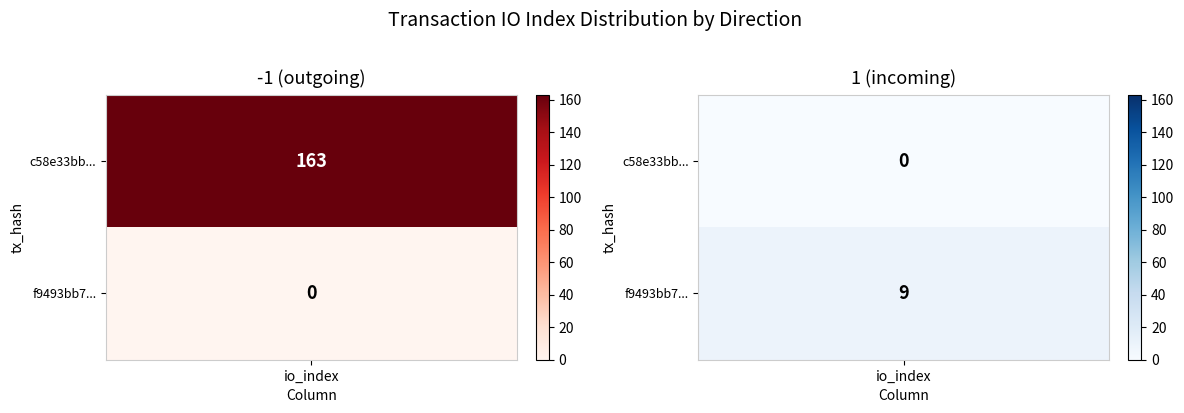

Is the value of f9493bb766c440d0a009c500857348cc6ab6c31 at direction greater than the value of c58e33bb53536af189ce08f22e24020f3effd2c at direction?

Yes